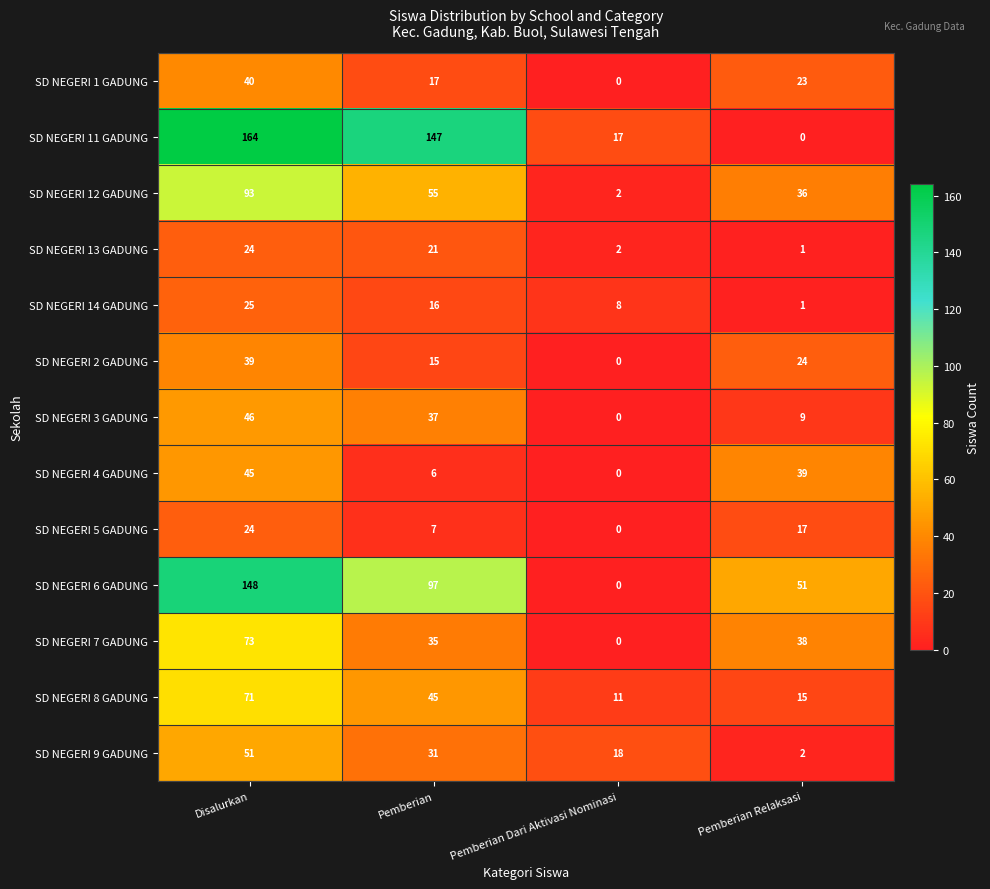

At which category is the sum across all series the highest?

Disalurkan